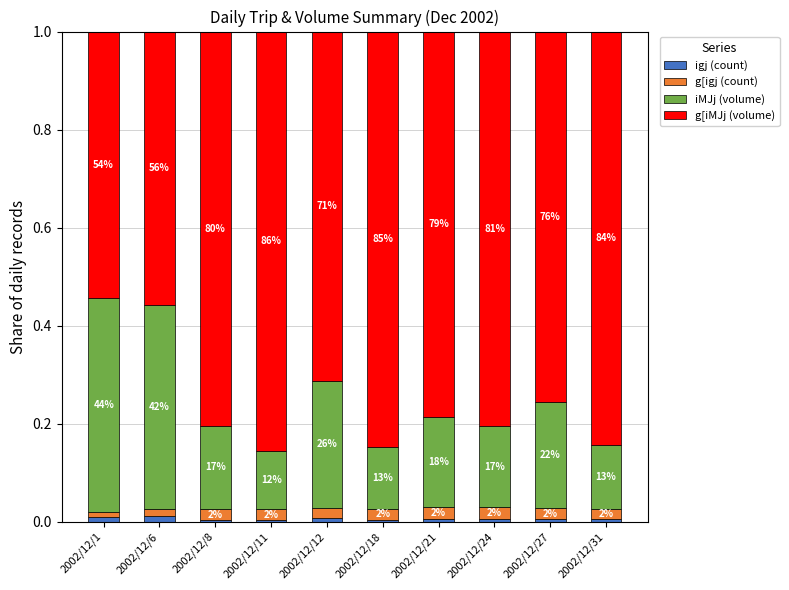

Does the chart contain any negative values?

No